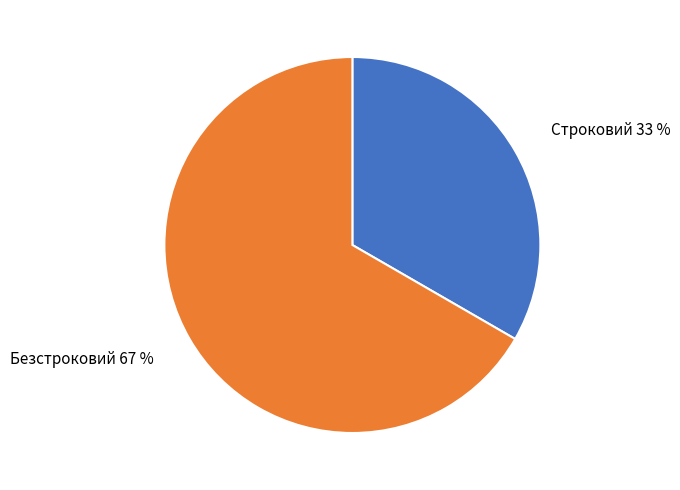

The Безстроковий slice represents 67% of the pie. True or false?

True